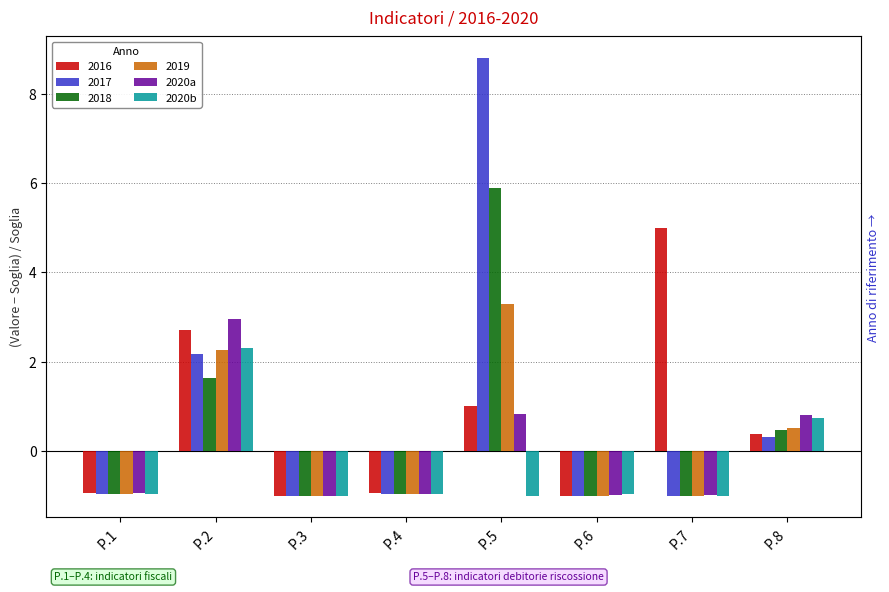

How many positive values does the 2020b series have?

2